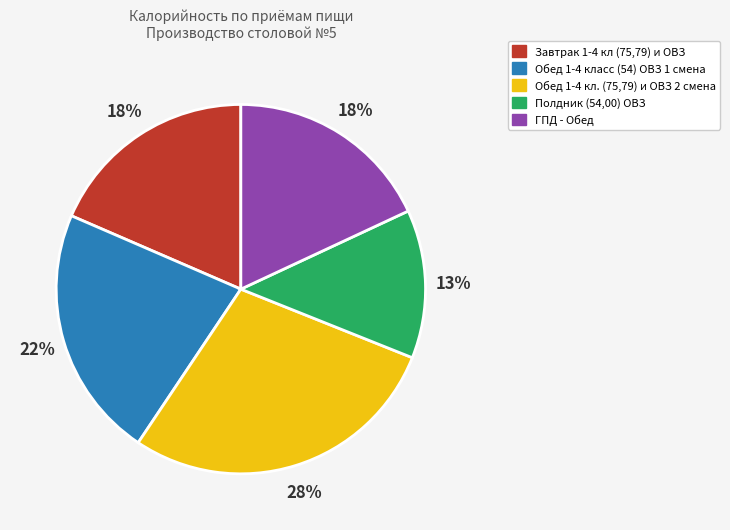

Does Обед 1-4 кл. (75,79) и ОВЗ 2 смена account for over 50% of the chart?

No